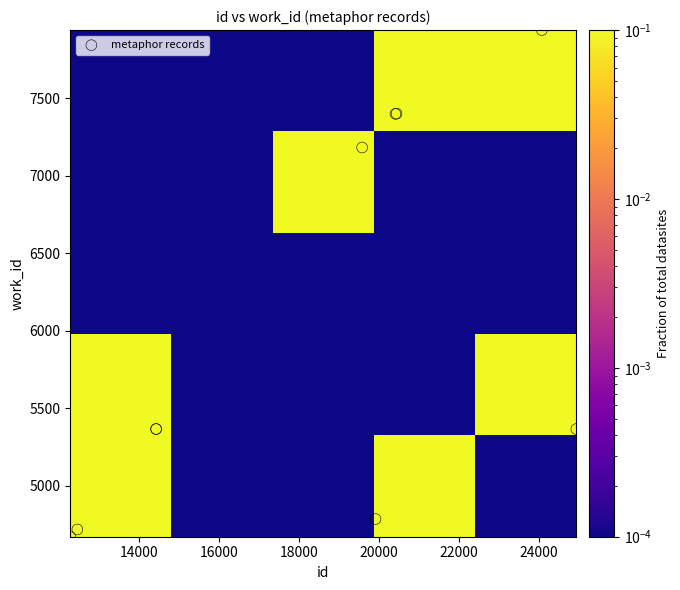

What Y value in the scatter plot is closest to 6306?

7183